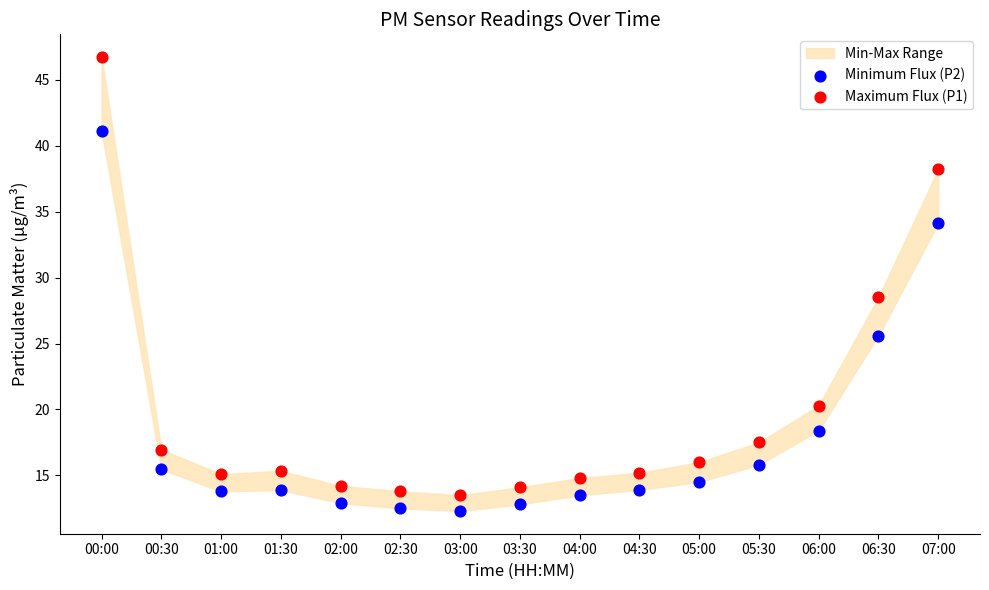

Across all data points, what is the range of Y values (max minus min)?

34.4